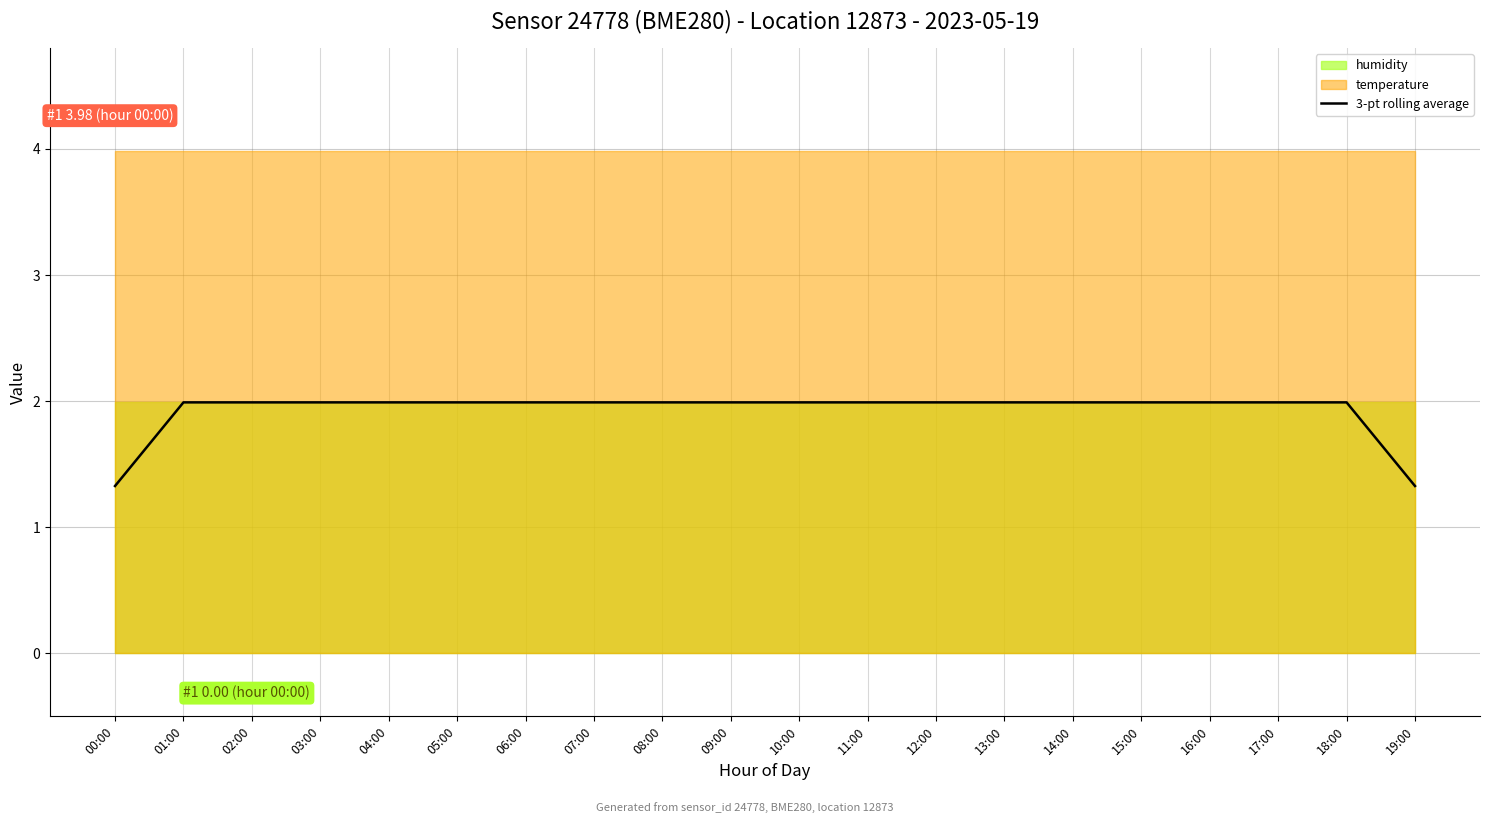

Which has a higher value, 05:00 or 15:00?

05:00